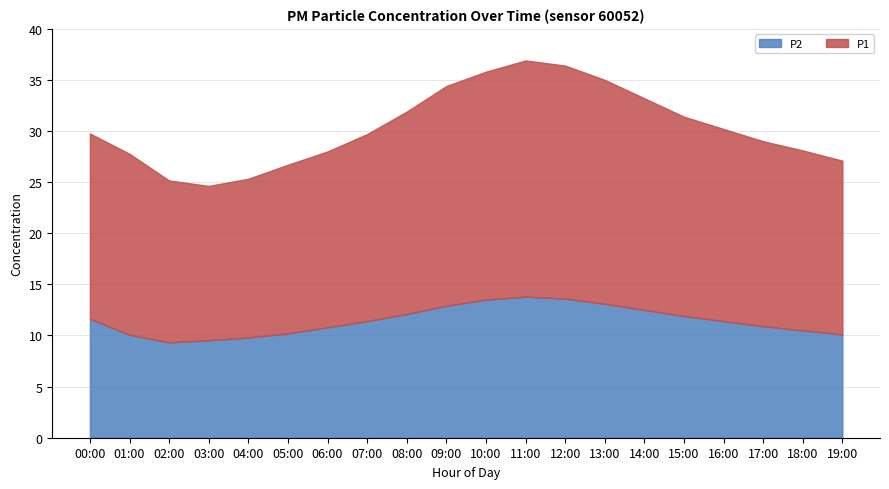

What are all the series names shown in the legend?

P2, P1